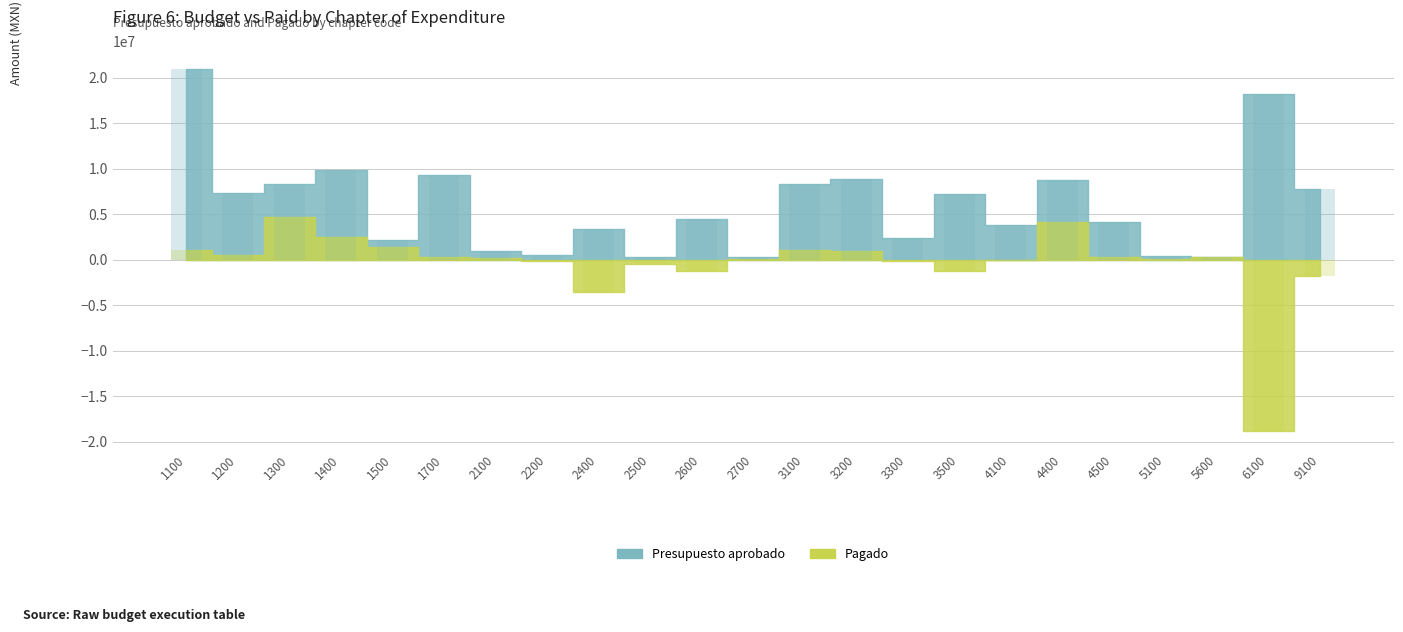

At 3500, list the series in order from smallest to largest.

Pagado, Presupuesto aprobado